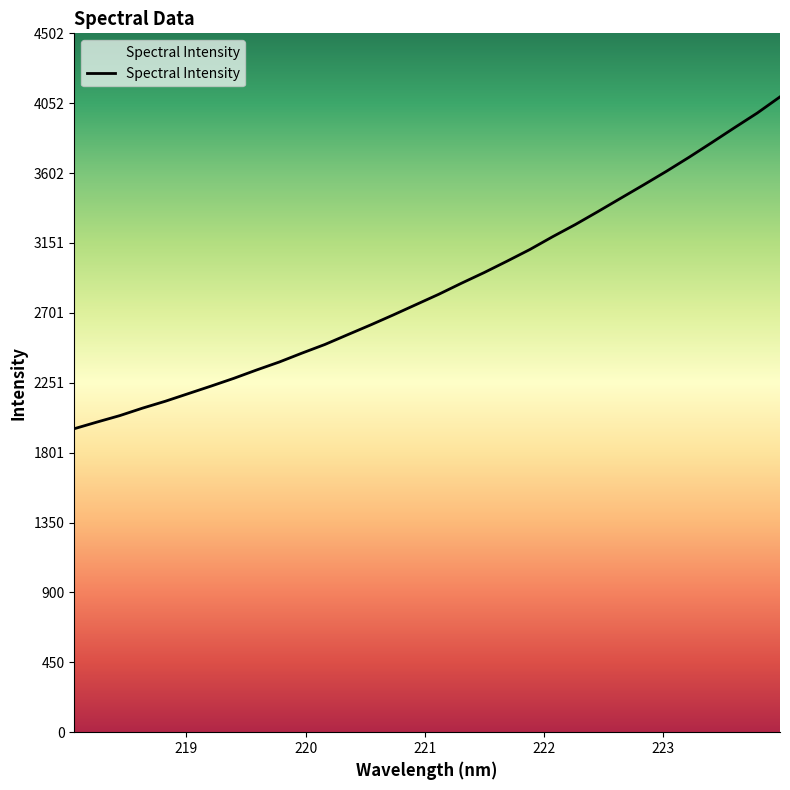

What is the smallest value displayed?

1955.4